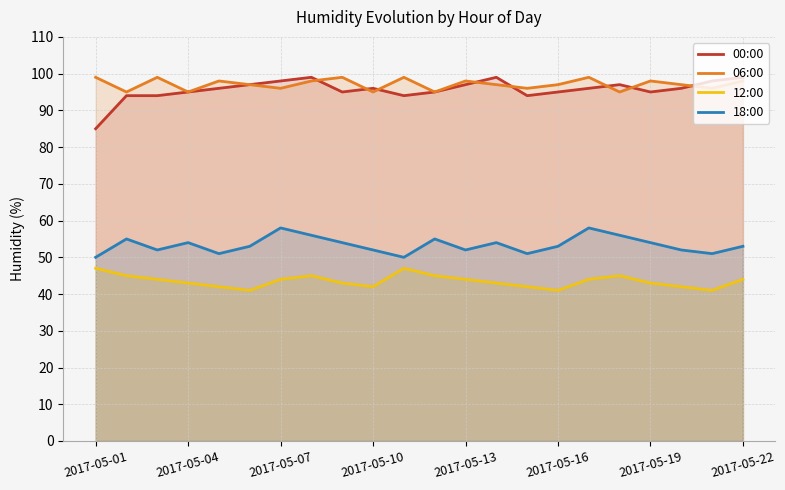

What is the total value across all series at 2017-05-16?

286